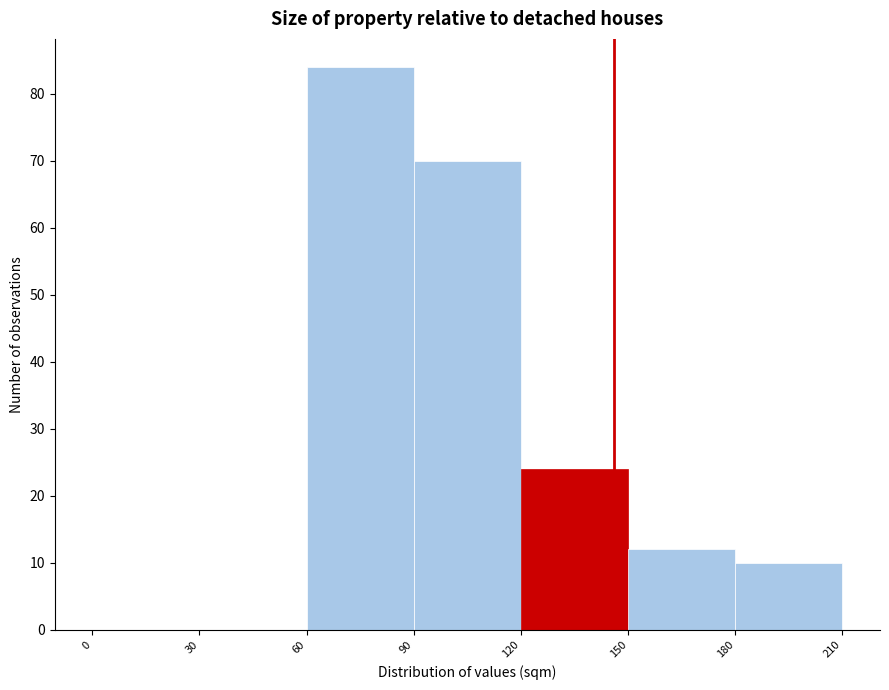

How tall is the bar that spans 60 to 90 on the x-axis? The values are not printed on the chart, so give them approximately, as read against the axis.

84